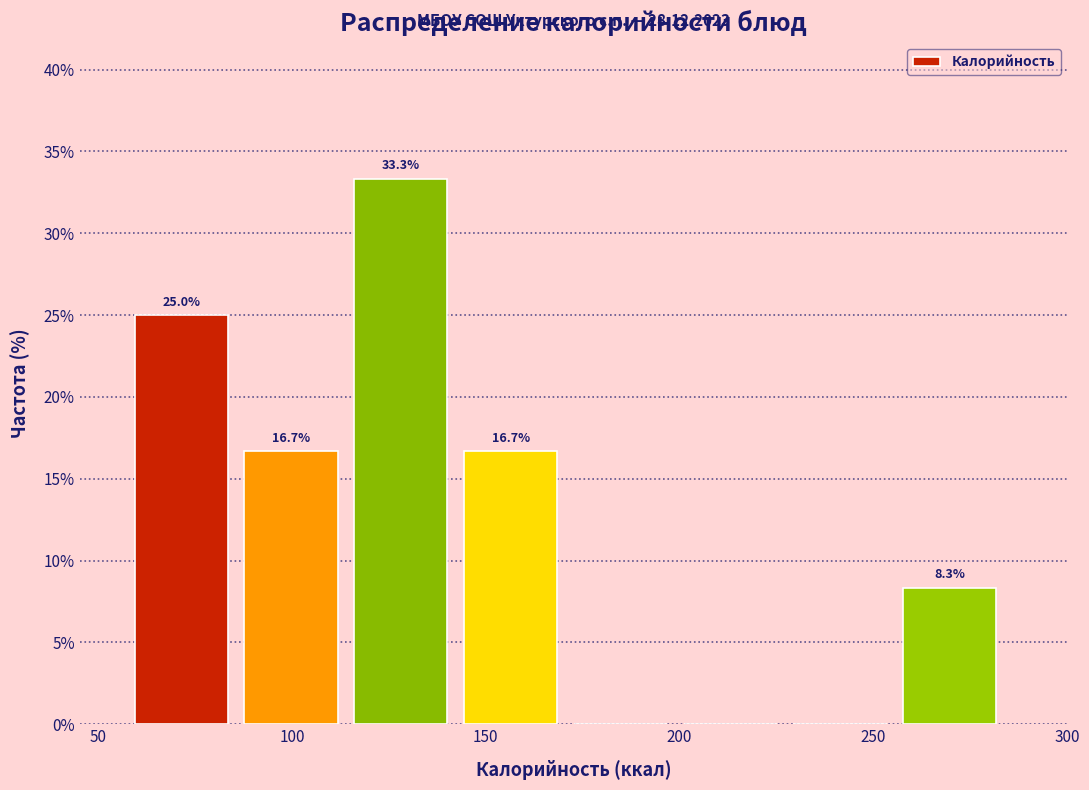

Over which range of the x-axis is the bar tallest?

115 to 145